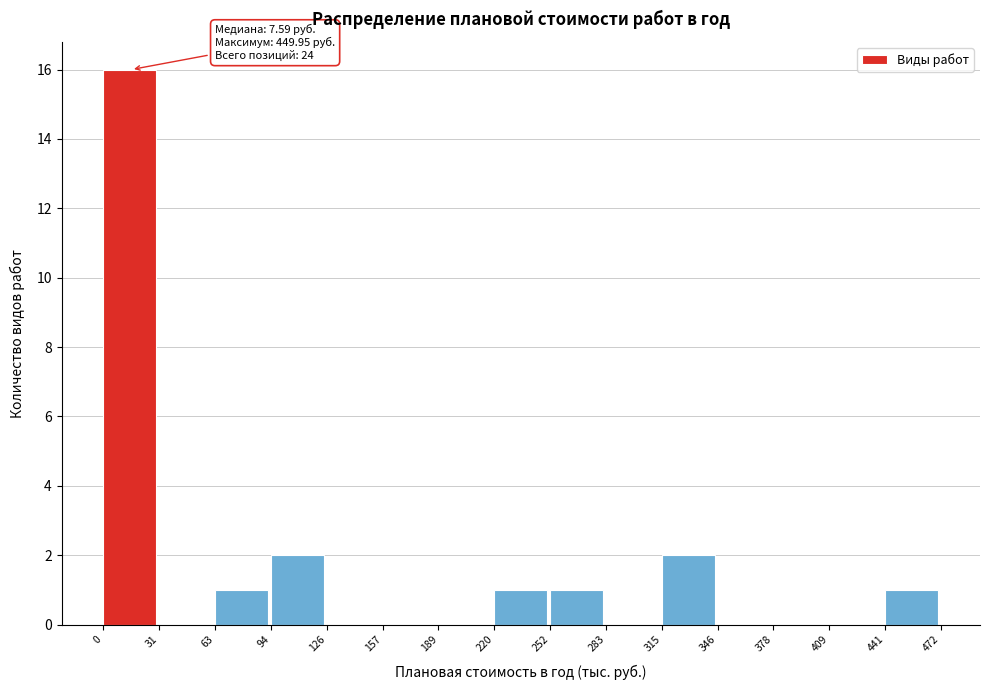

Over which range of the x-axis is the bar tallest?

0 to 31